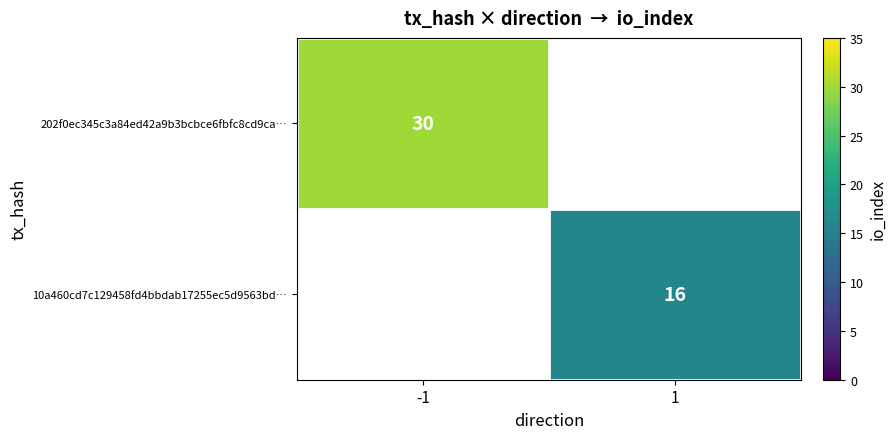

The value of 10a460cd7c129458fd4bbdab17255ec5d9563bd… at 1 is 23.1. True or false?

False